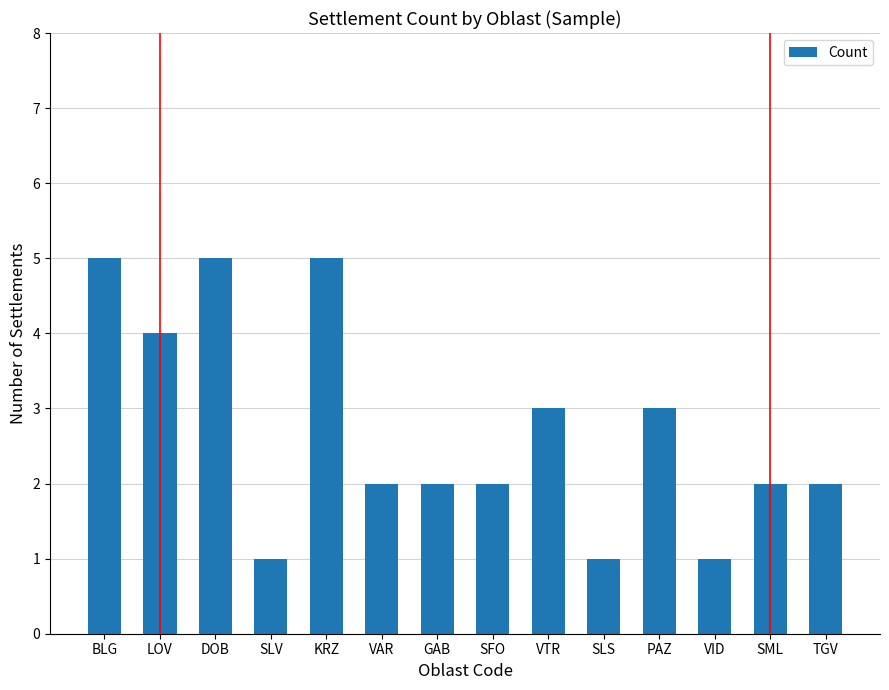

What is the maximum value shown in the chart?

5